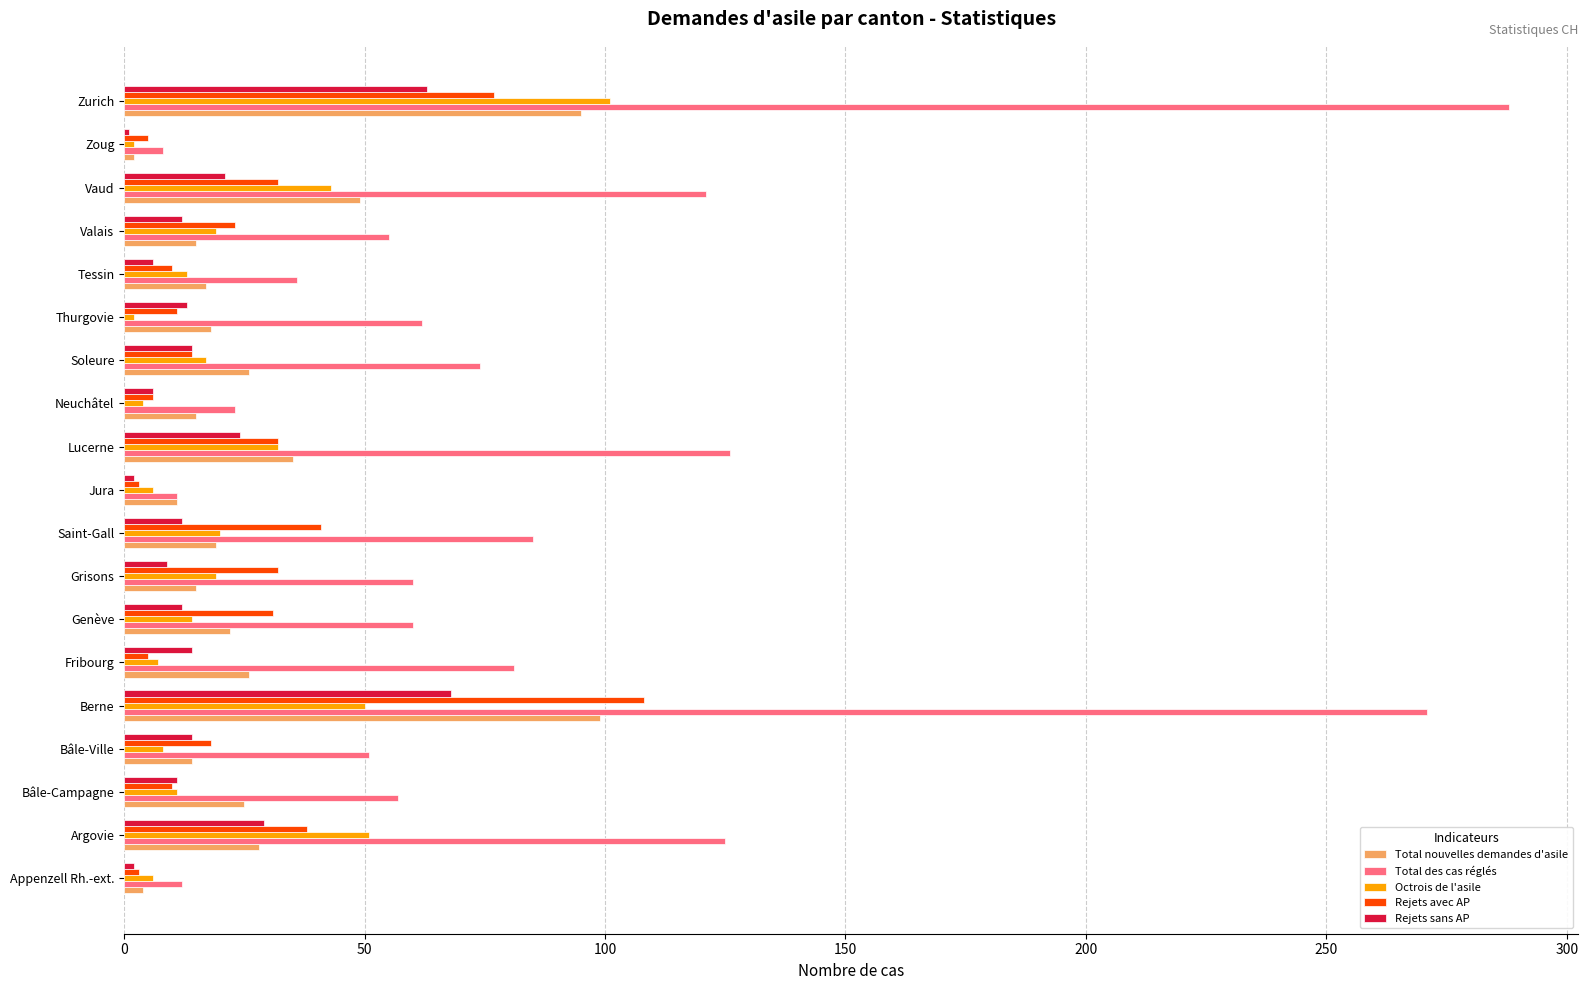

The value of Octrois de l'asile at Lucerne is 19. True or false?

False